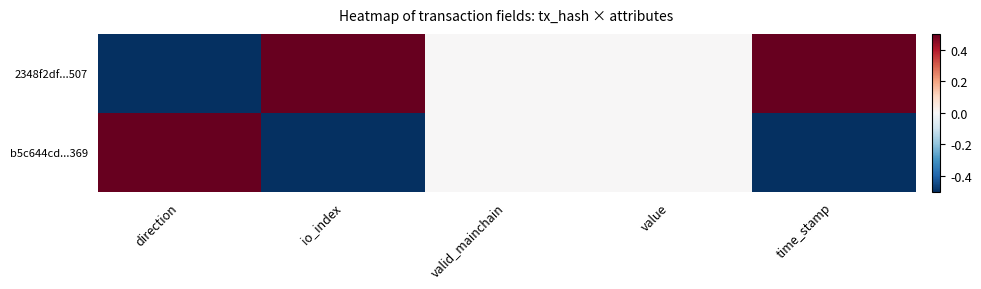

At which category does the chart reach its peak across all series?

io_index